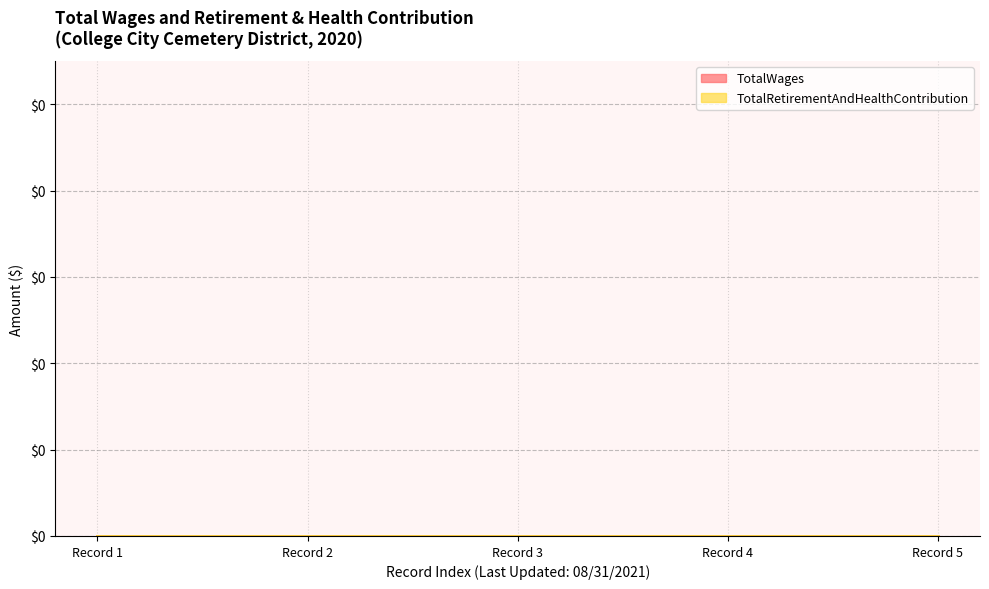

True or false: Year and TotalRetirementAndHealthContribution cross at least once.

False